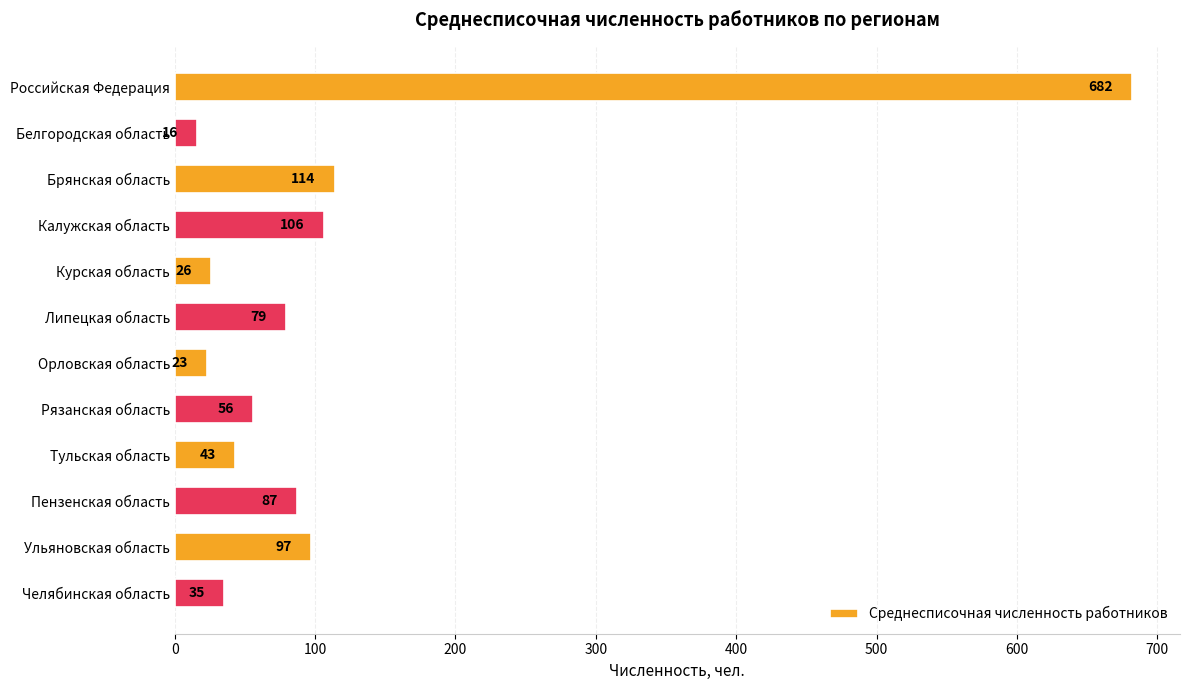

What is the change in value from Брянская область to Курская область?

-88